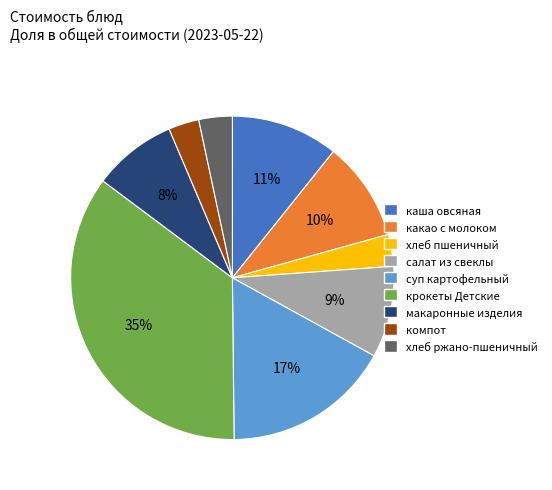

Is the sum of компот and салат из свеклы greater than half?

No